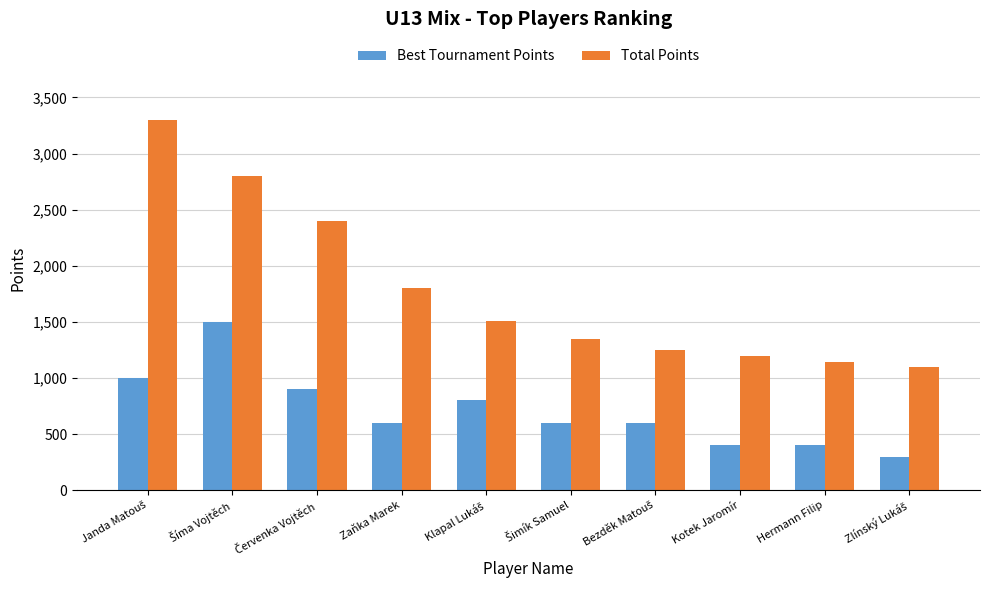

What is the difference between the maximum and minimum values in the Total Points series?

2200